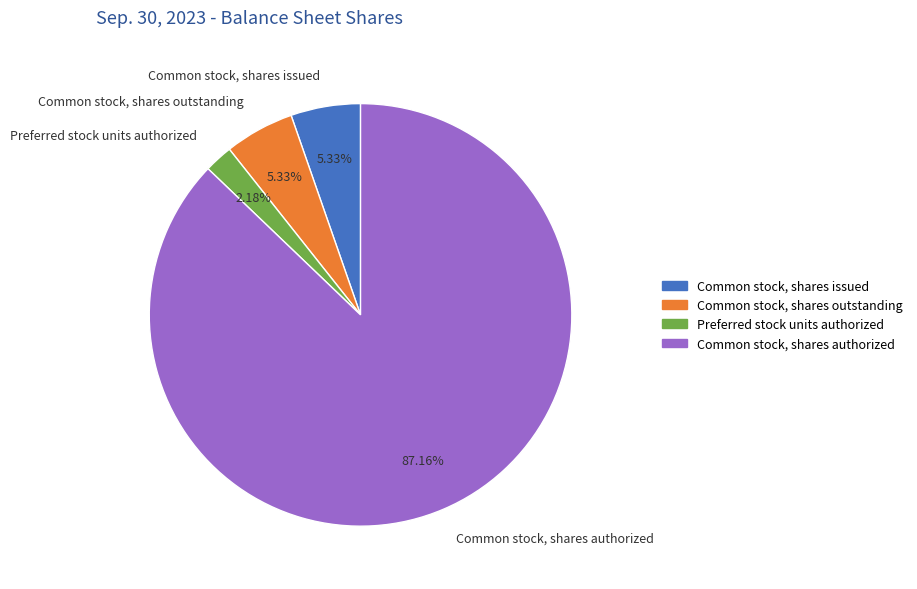

To the nearest percent, what percentage of the pie is Common stock, shares outstanding?

5%